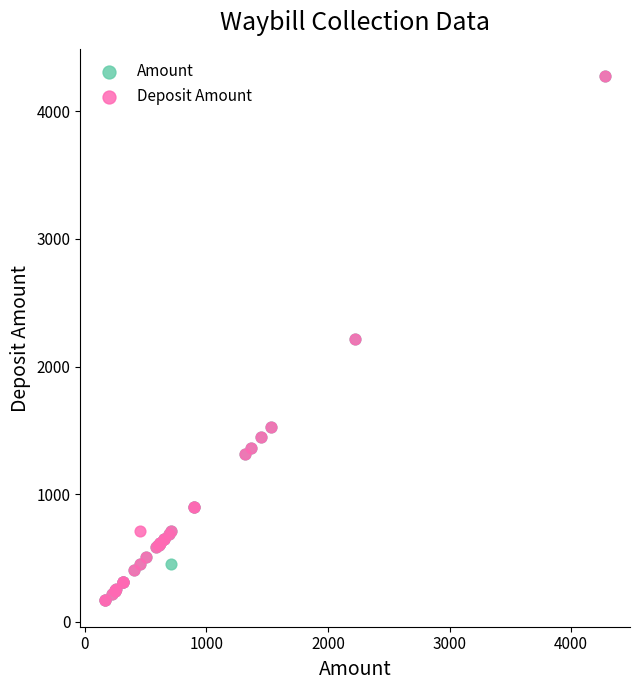

What are all the series names shown in the legend?

Amount, Deposit Amount